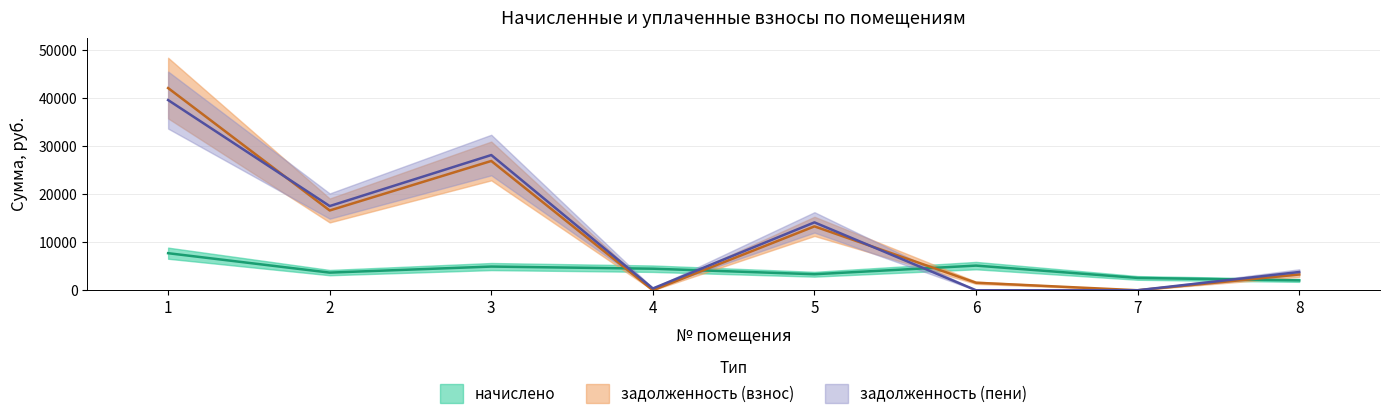

True or false: начислено and задолженность (пени) cross at least once.

True